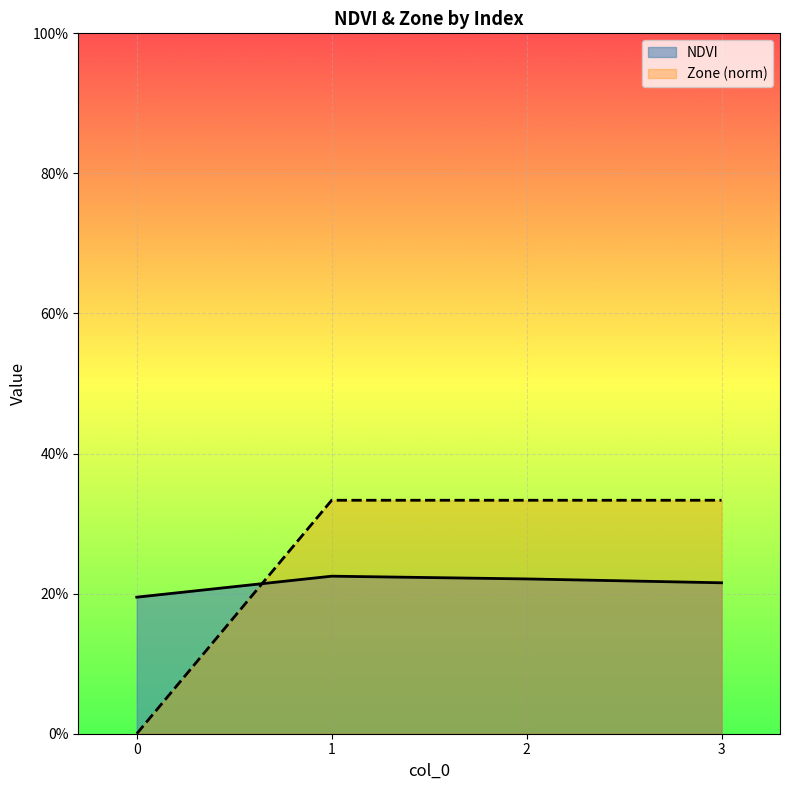

List the series in order of their overall mean, lowest first.

NDVI, Zone (norm)